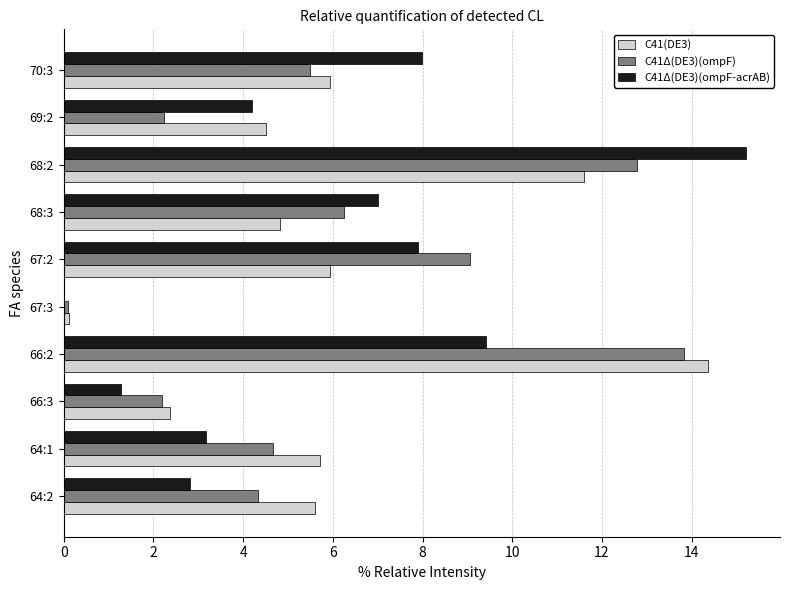

How many distinct data groups are displayed?

3